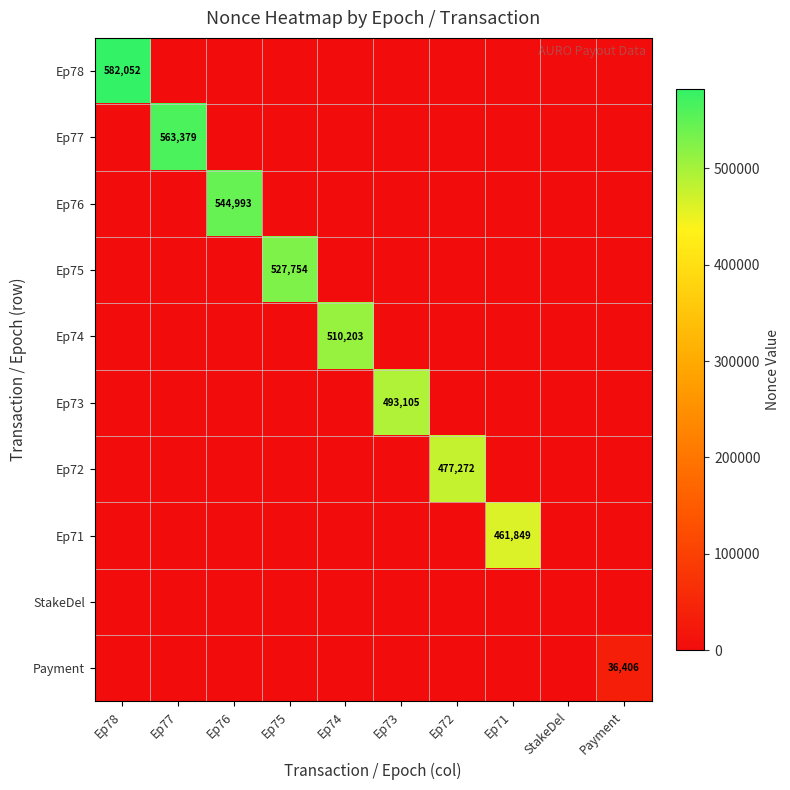

Rank the series at StakeDel from lowest to highest value.

Ep78, Ep77, Ep76, Ep75, Ep74, Ep73, Ep72, Ep71, StakeDel, Payment